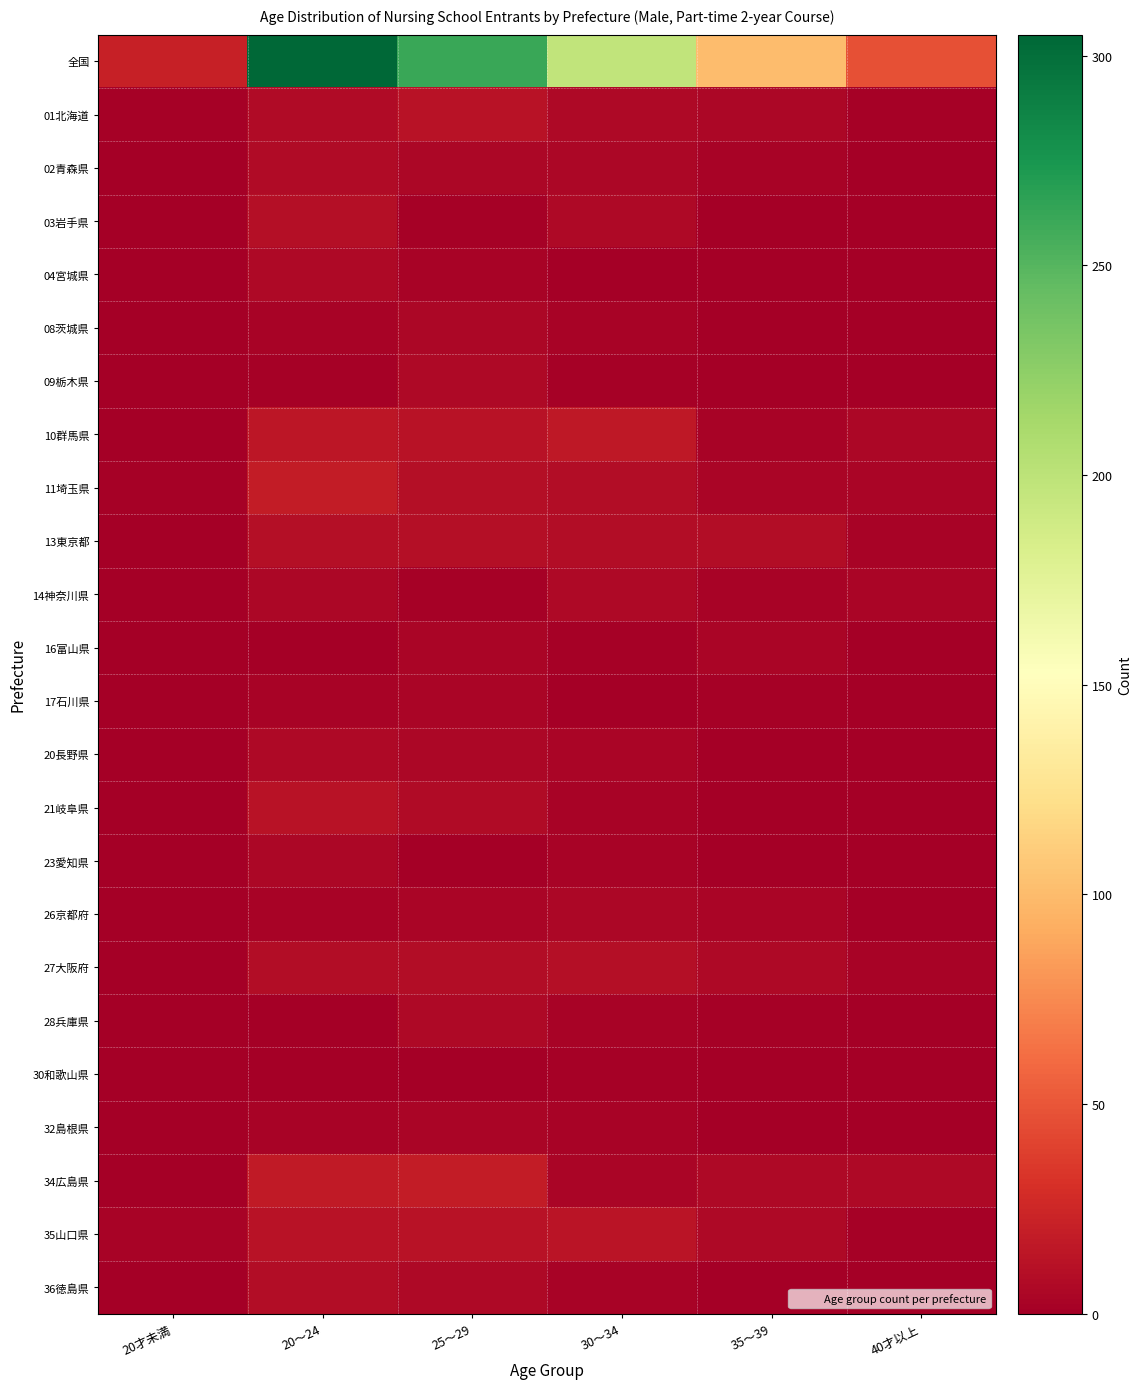

How many data points does each series have?

6